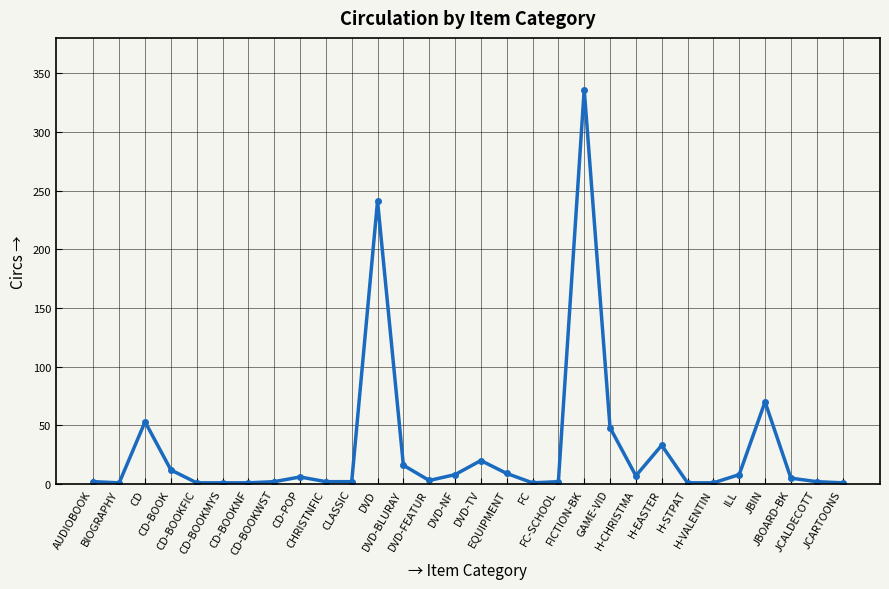

What is the sum of the values at H-STPAT and H-EASTER?

34